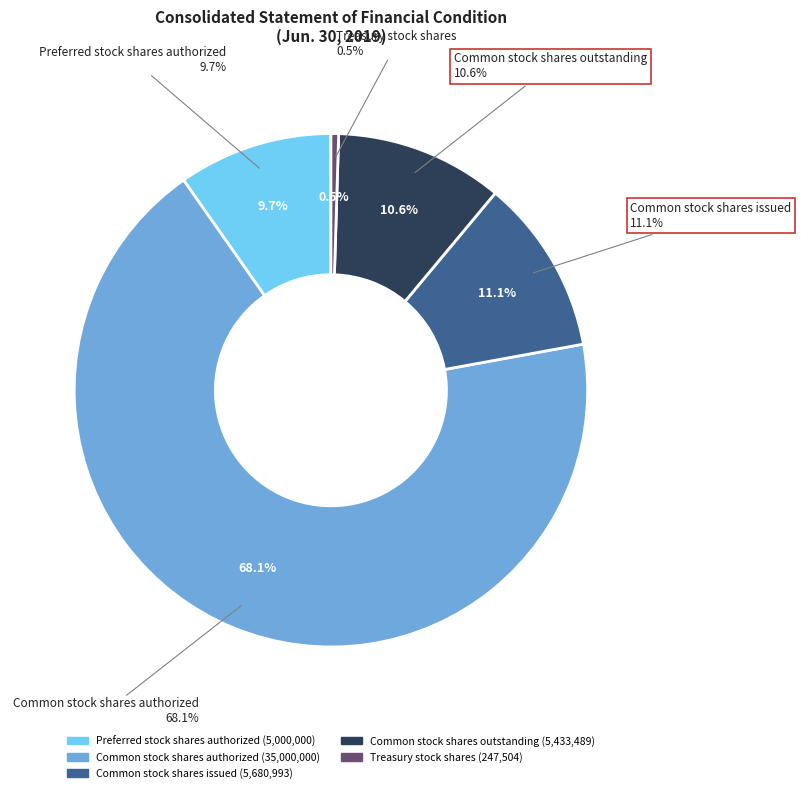

How much of the chart is everything except Treasury stock shares?

99.5%